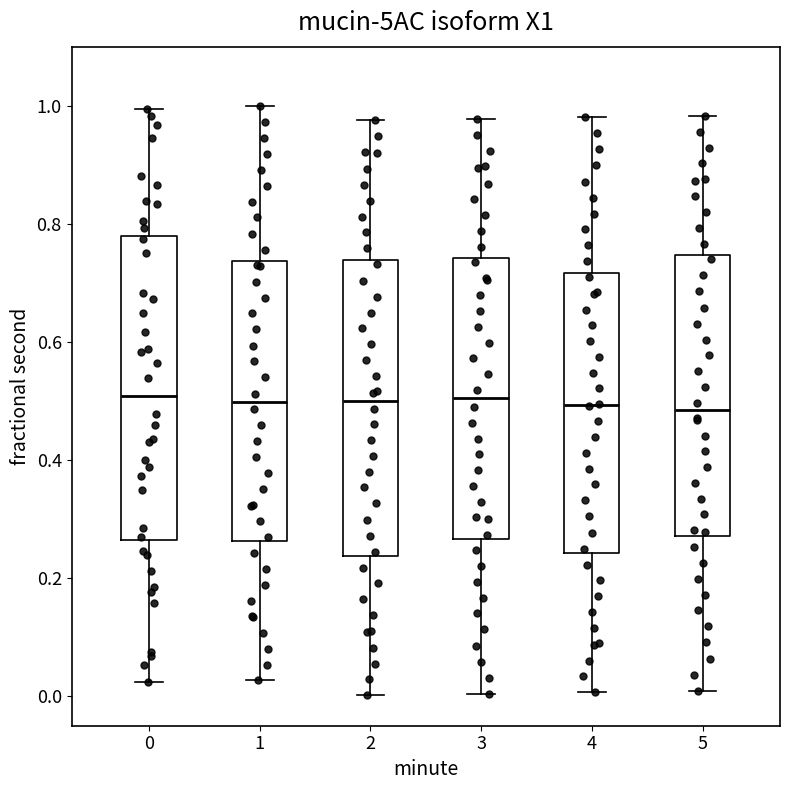

Reading left to right, transcribe this box plot: for each box, give where its median line is, the range the box spans, and where its two whiskers end, as read against the y-axis. The values are not printed on the chart, so give them approximately, as read against the axis.

0: median 0.50, box 0.26 to 0.78, whiskers 0.02 to 1.00
1: median 0.50, box 0.26 to 0.74, whiskers 0.02 to 1.00
2: median 0.50, box 0.24 to 0.74, whiskers 0.00 to 0.98
3: median 0.50, box 0.26 to 0.74, whiskers 0.00 to 0.98
4: median 0.50, box 0.24 to 0.72, whiskers 0.00 to 0.98
5: median 0.48, box 0.28 to 0.74, whiskers 0.00 to 0.98